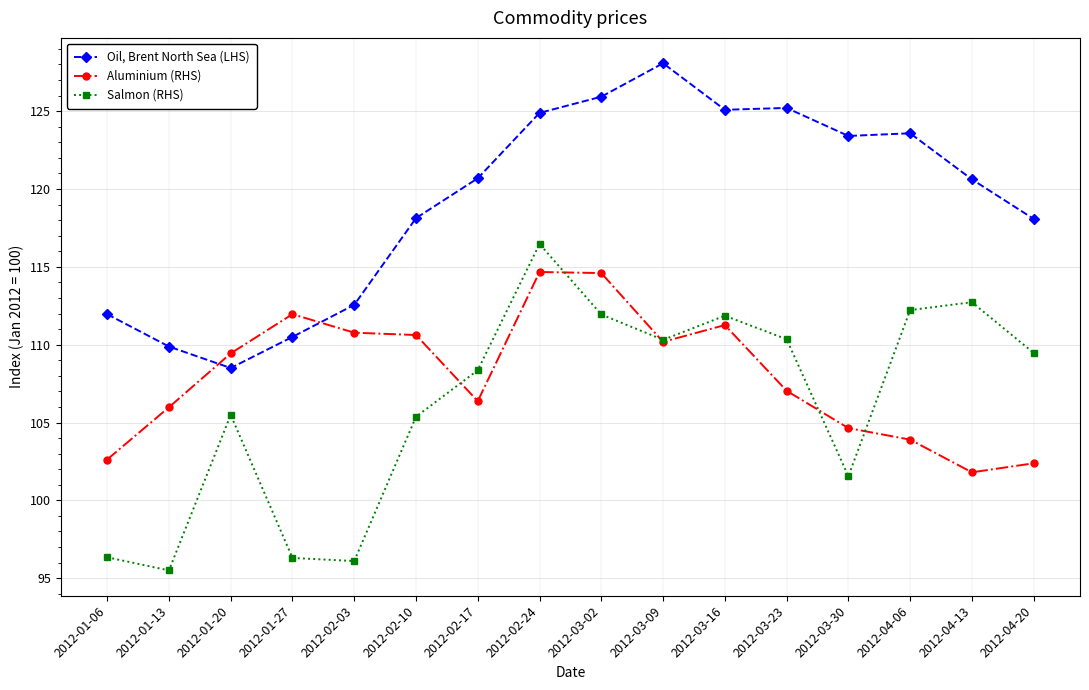

What is the spread (max minus min) of values at 2012-02-10?

12.8